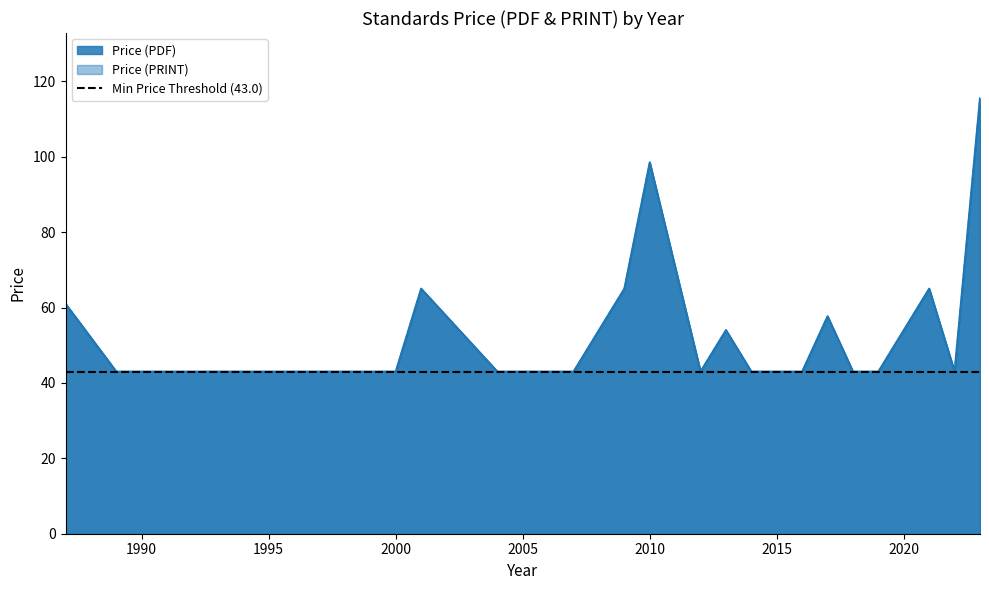

The Price (PDF) series shows 43.0 at 2015. True or false?

True